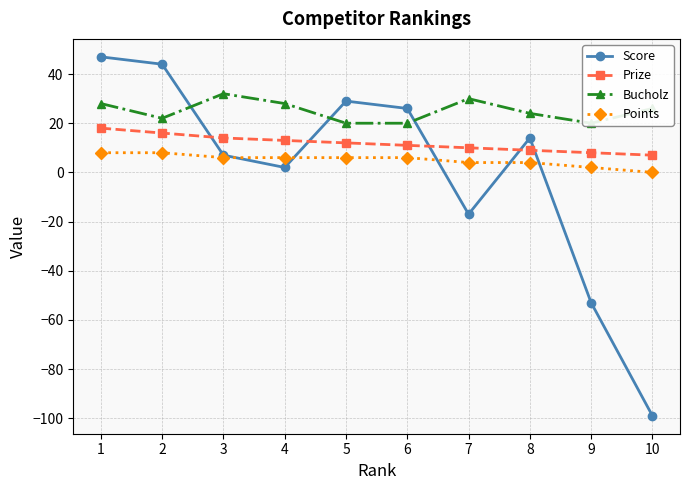

What is the sum of all Prize values?

118